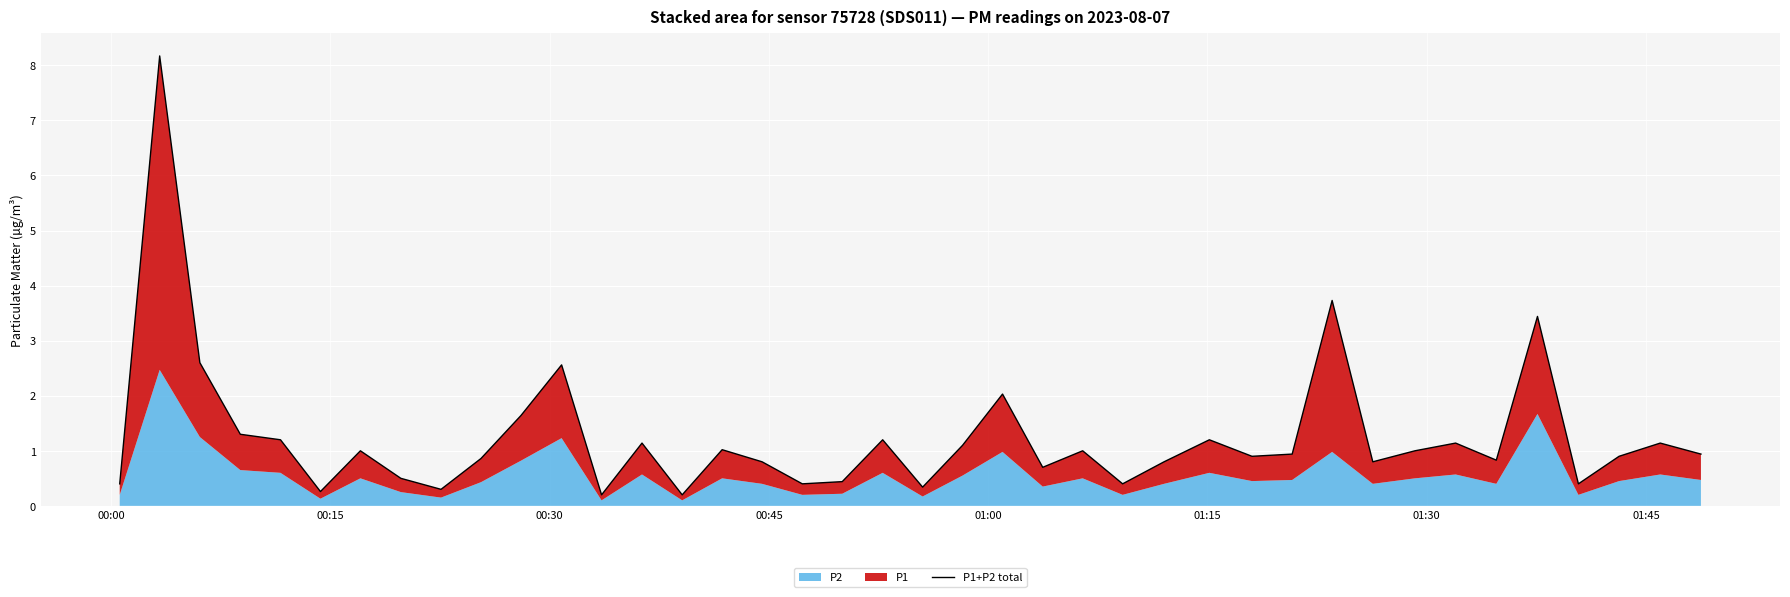

True or false: there are more than 0 points higher than both neighbors.

True